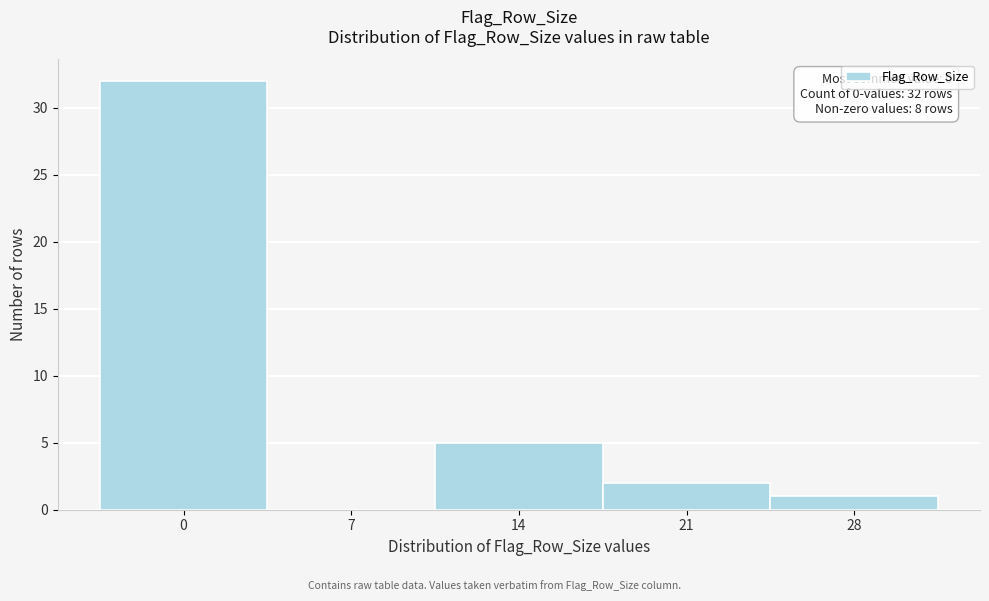

Reading right to left, list all the values displayed in this chart.

28=1	21=2	14=5	7=0	0=32